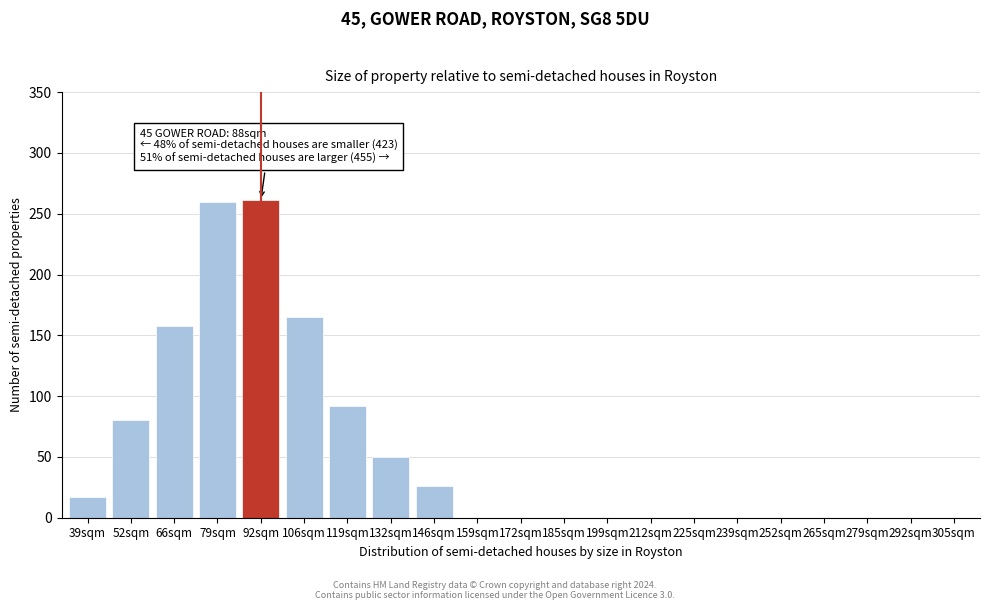

What is the change in value from 66sqm to 239sqm?

-158